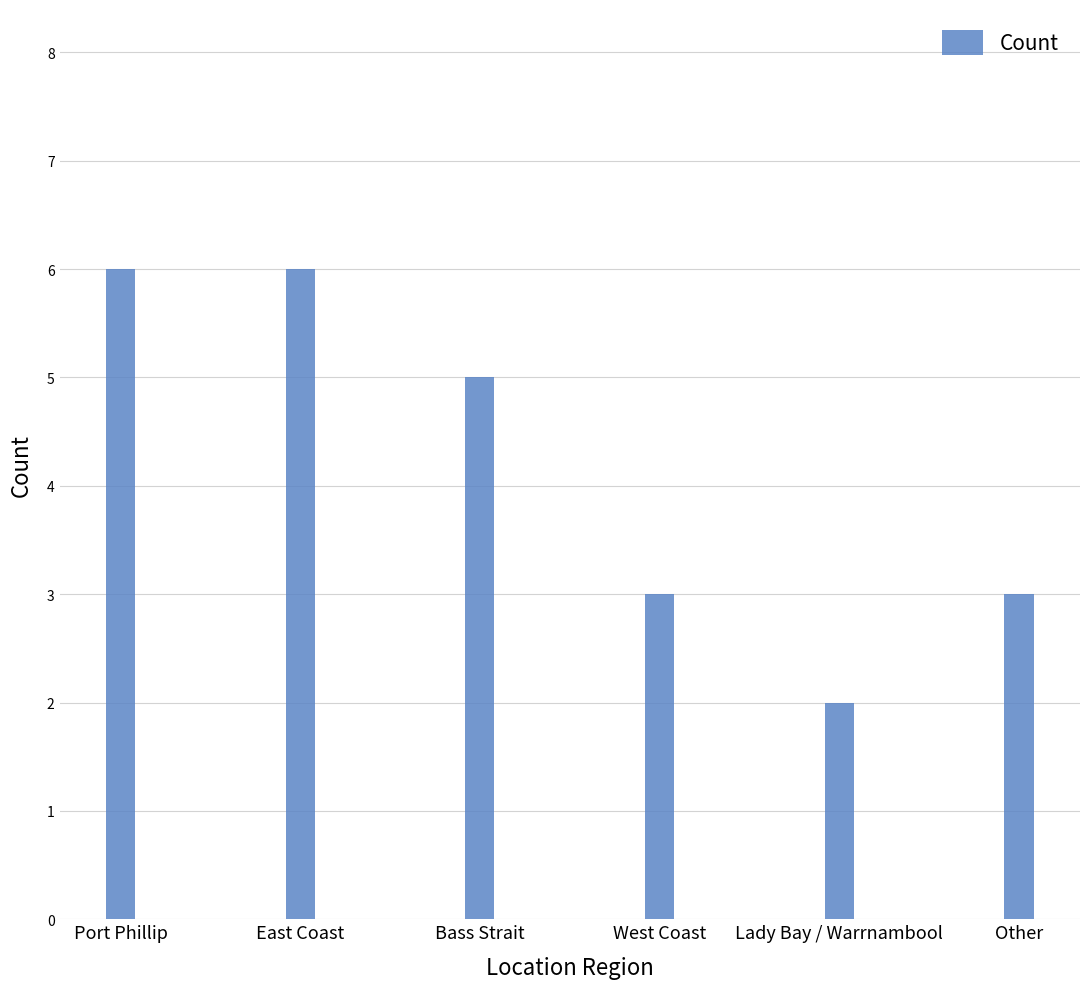

Which has a higher value, East Coast or West Coast?

East Coast